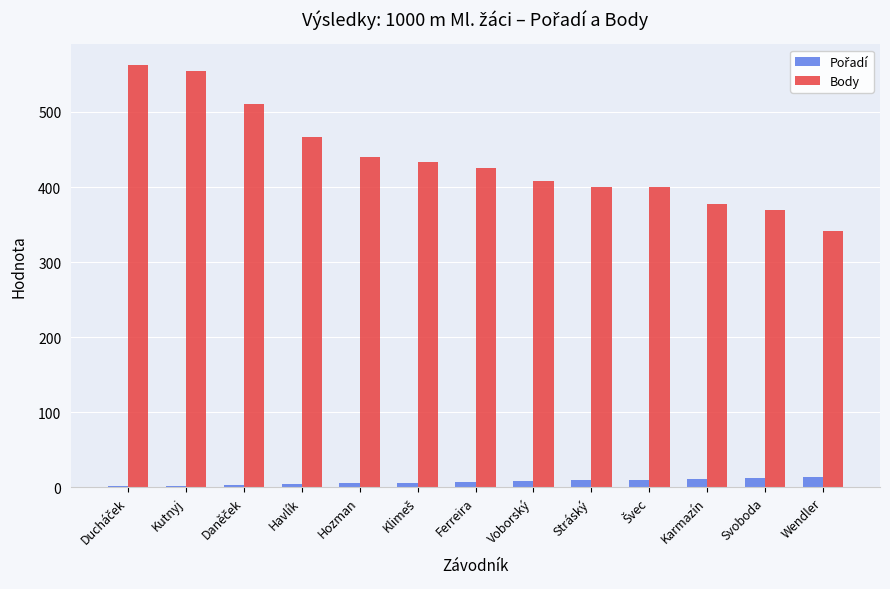

True or false: Body has a value of 466 at Havlík.

True